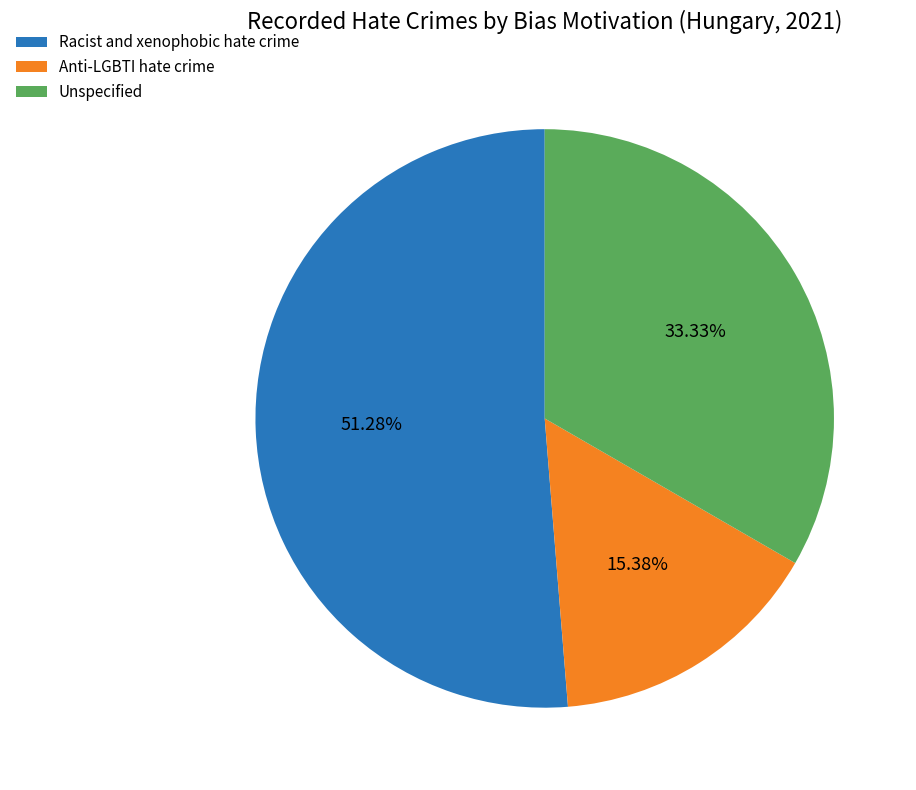

What is the ratio of the value at Racist and xenophobic hate crime to the value at Anti-LGBTI hate crime?

3.3